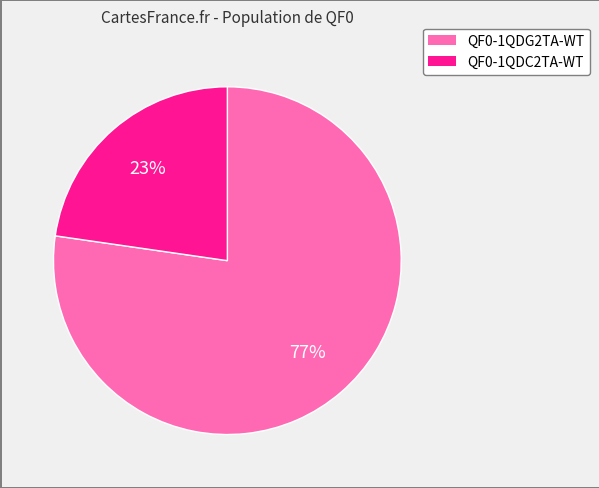

What percentage is the QF0-1QDG2TA-WT slice, to the nearest percent?

77%